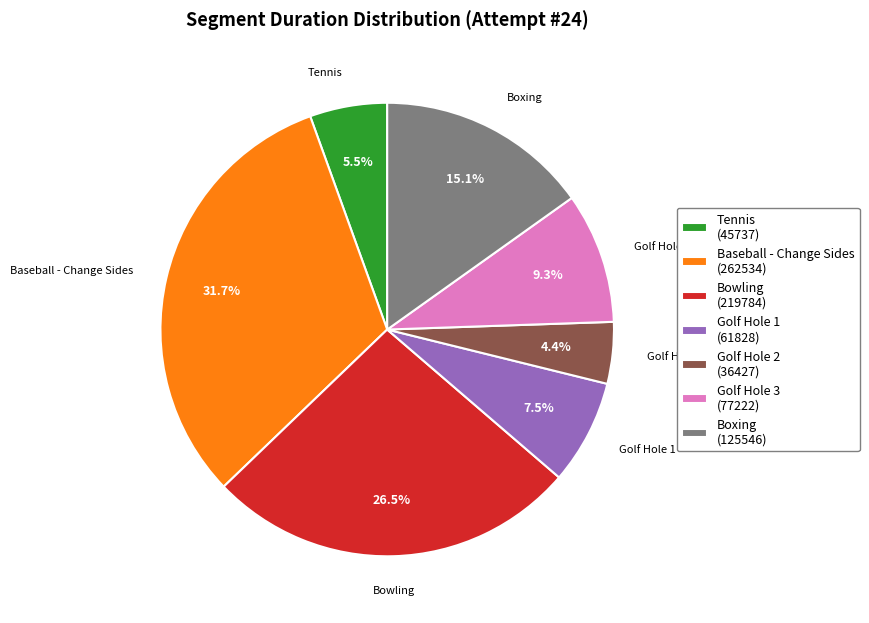

Approximately how many times larger is the value at Boxing (125546) compared to Golf Hole 3 (77222)?

1.6